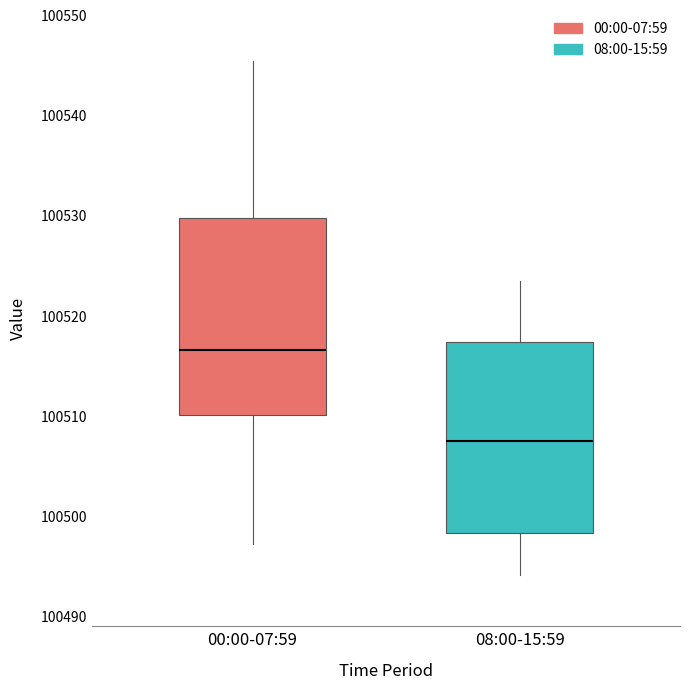

Which box has the lowest median line?

08:00-15:59